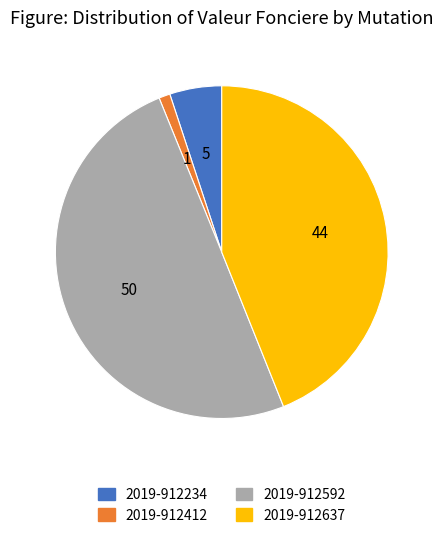

Combined, do 2019-912592 and 2019-912412 account for over 50%?

Yes